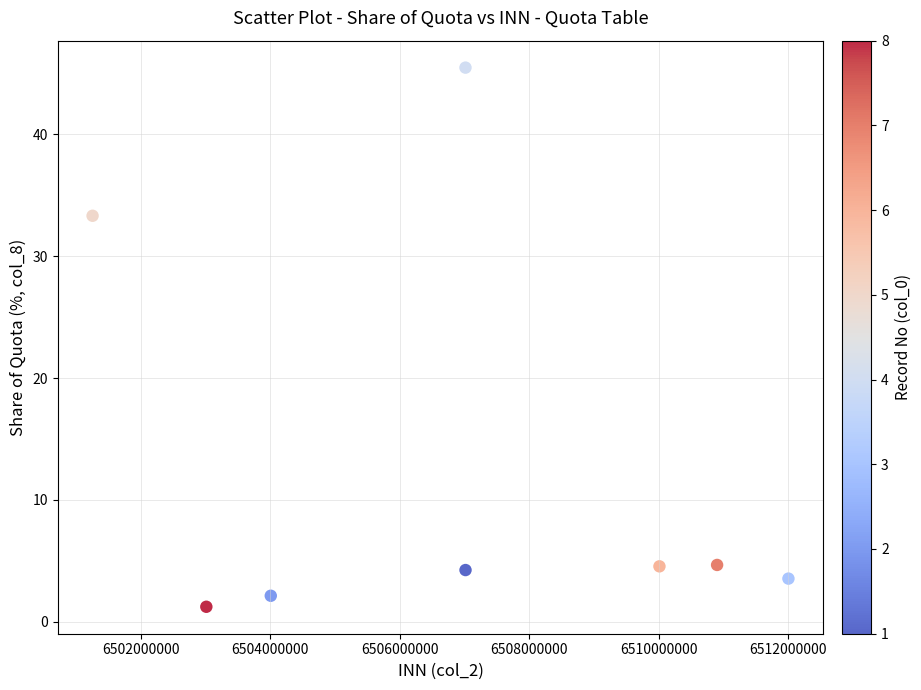

What is the range of Y values (max minus min)?

44.2